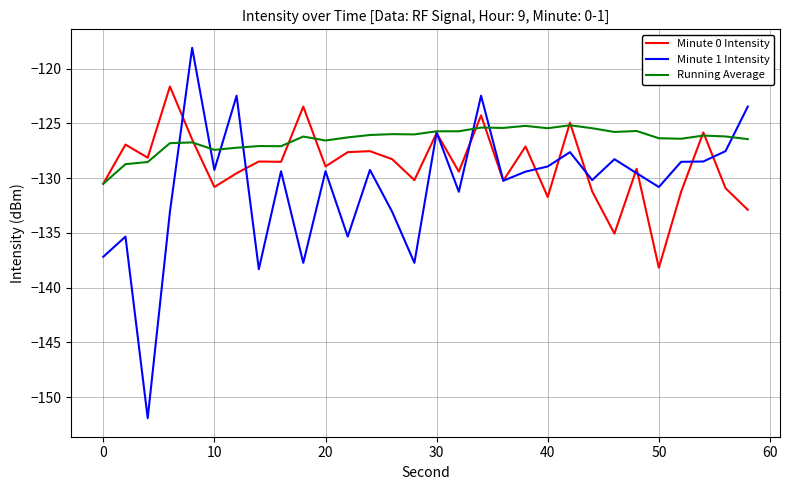

Count the number of categories in the chart.

30